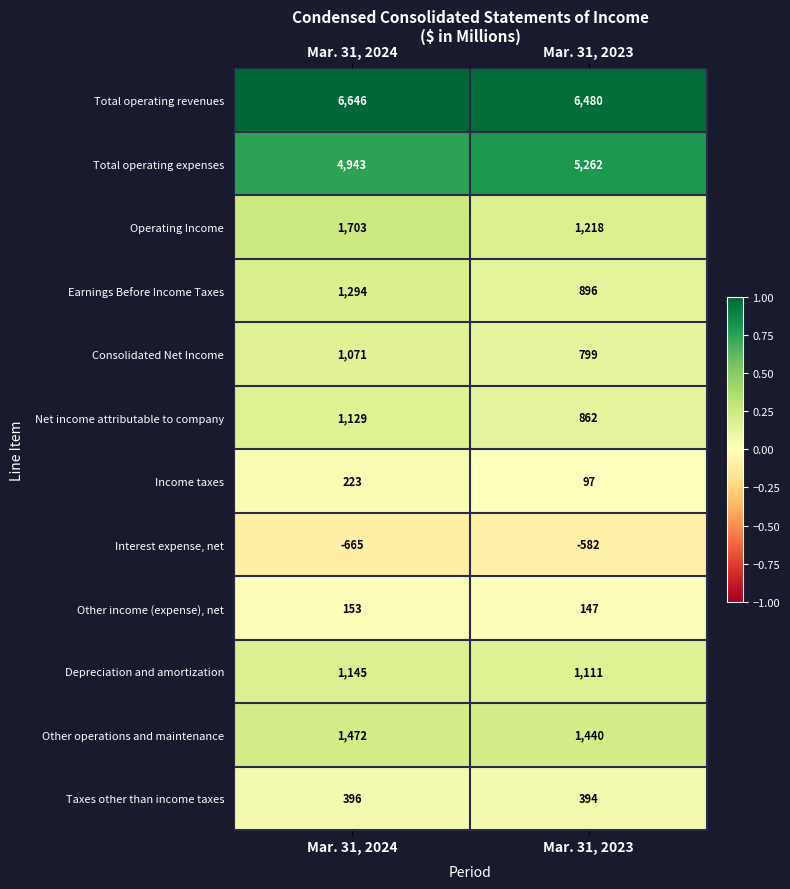

What is the minimum value shown in the chart?

-665